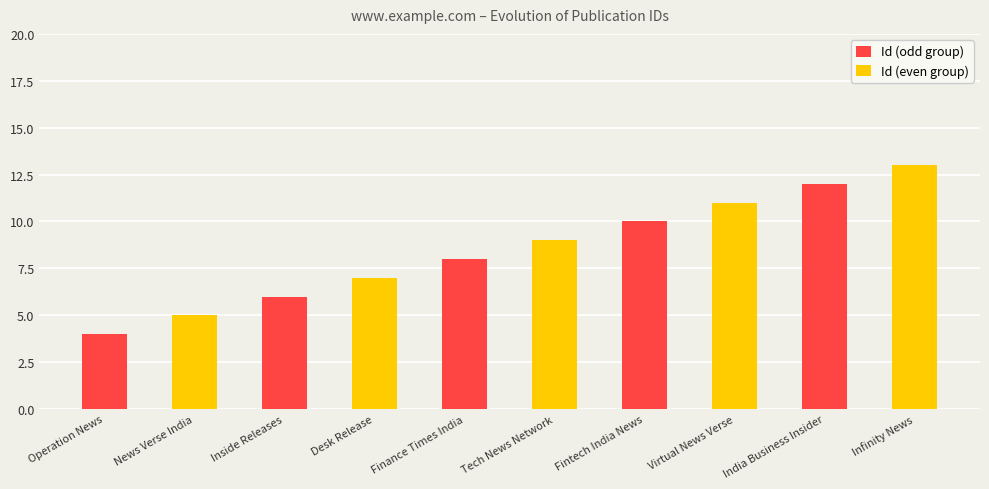

List the labels in order of Id (even group) value, smallest first.

Operation News, Inside Releases, Finance Times India, Fintech India News, India Business Insider